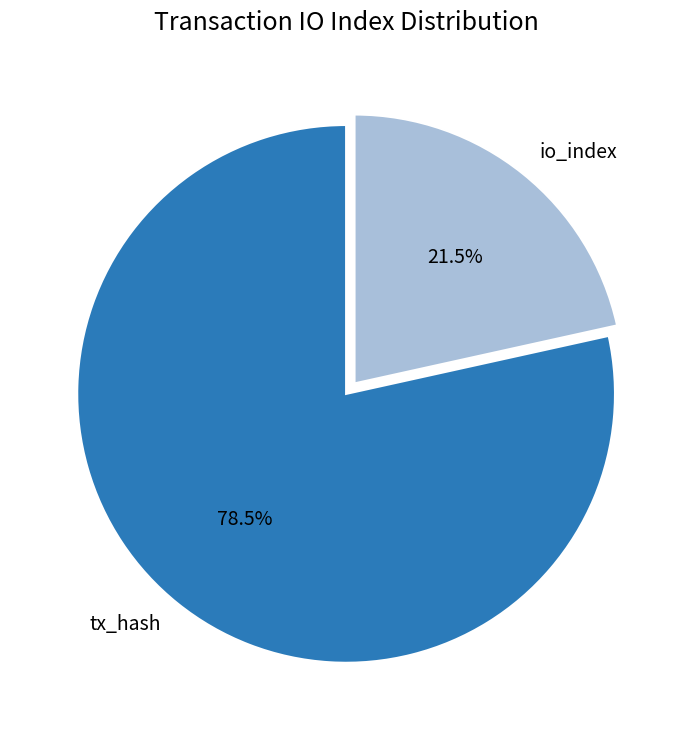

What is the largest slice in the pie chart?

tx_hash